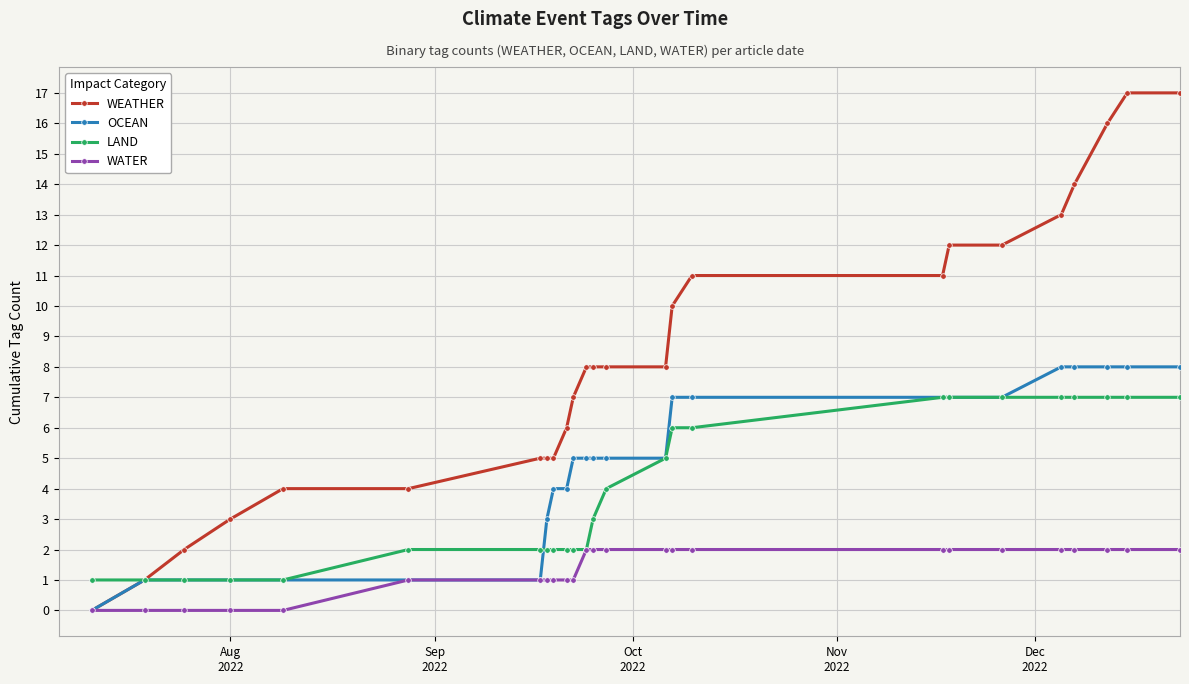

List the series in order of their peak value, highest first.

WEATHER, OCEAN, LAND, WATER